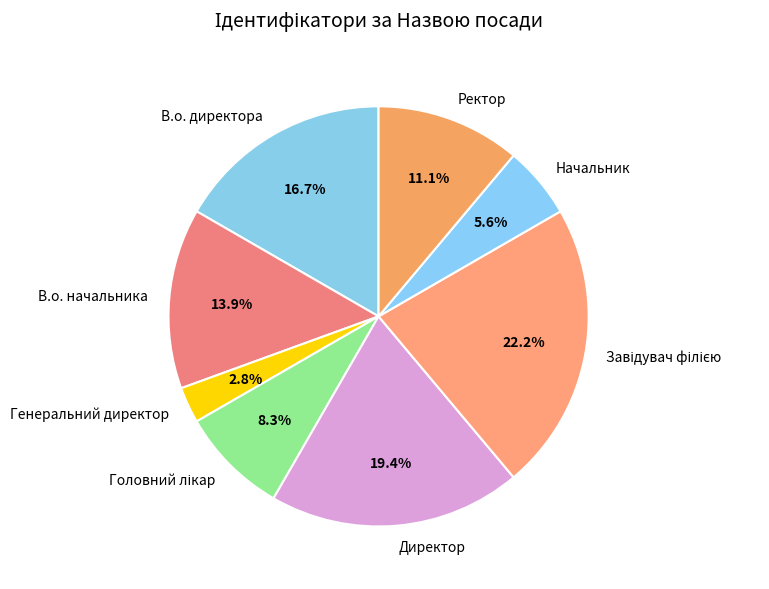

What is the smallest slice in the pie chart?

Генеральний директор